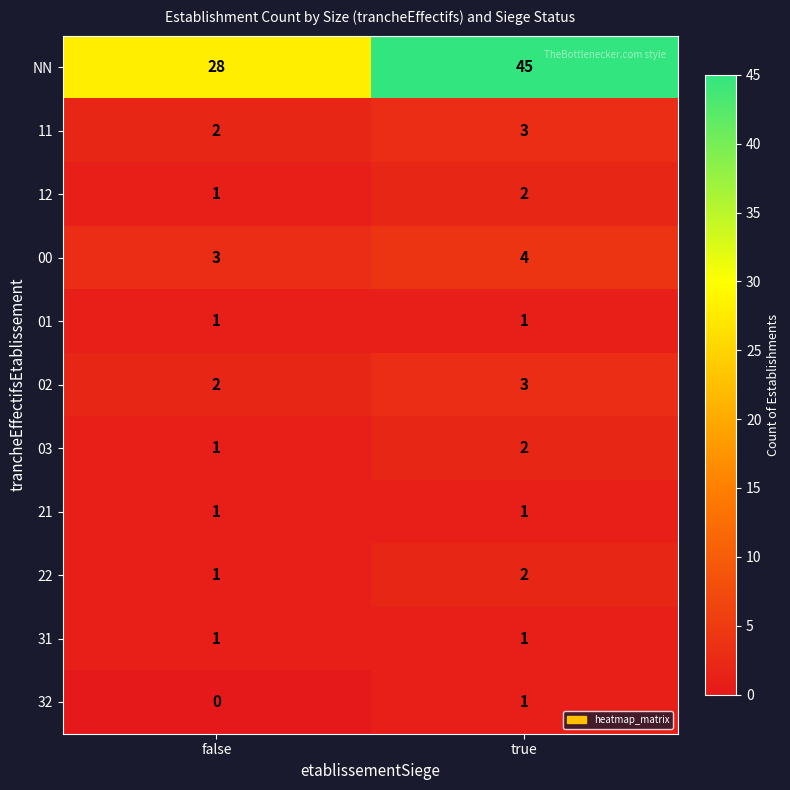

At which category is the sum across all series the highest?

true